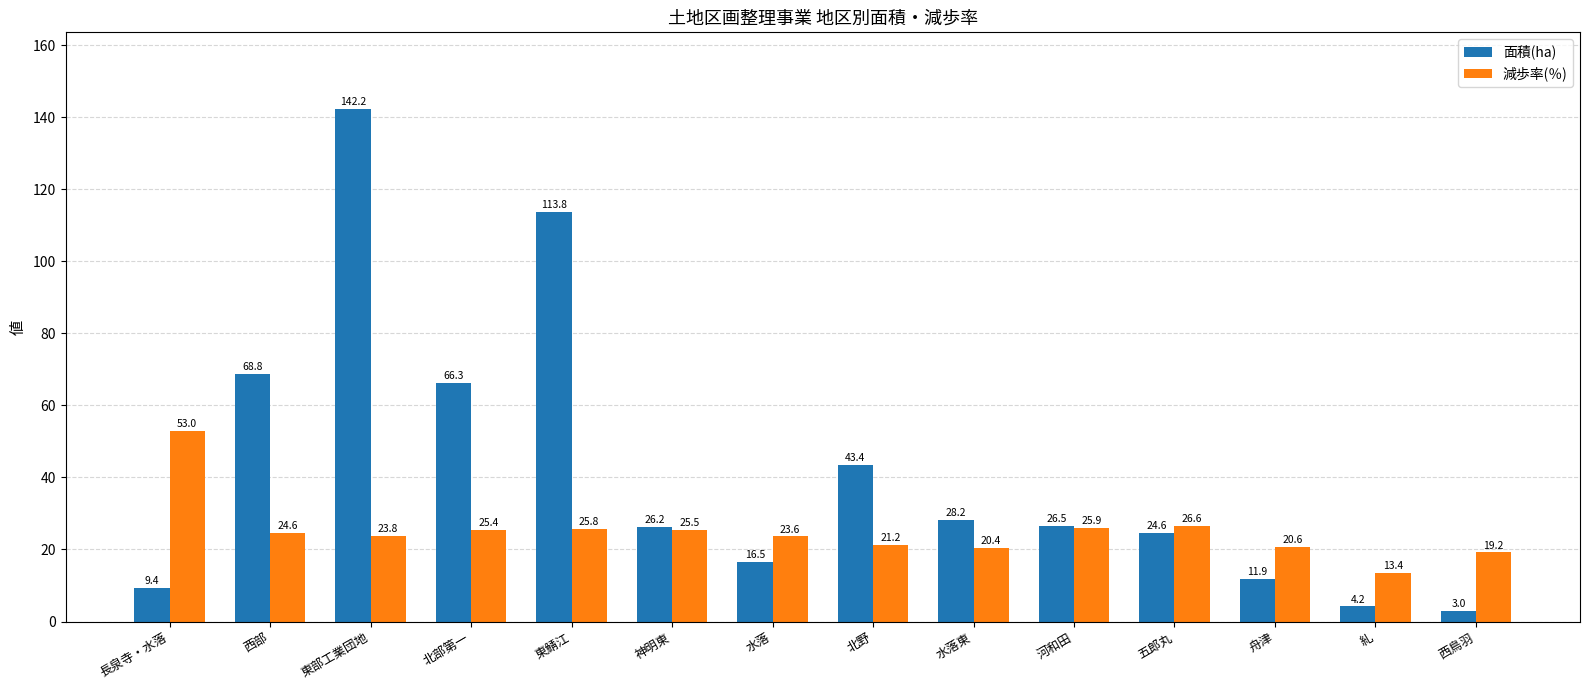

What is the difference between the second highest and minimum values in the 減歩率(％) series?

13.2